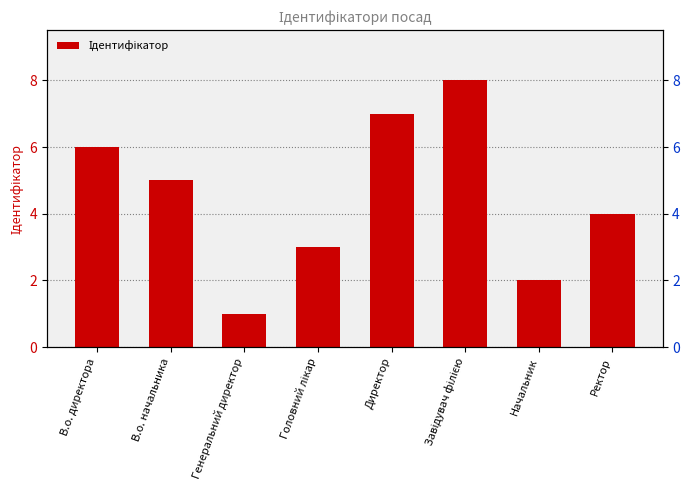

How many data points does each series have?

8